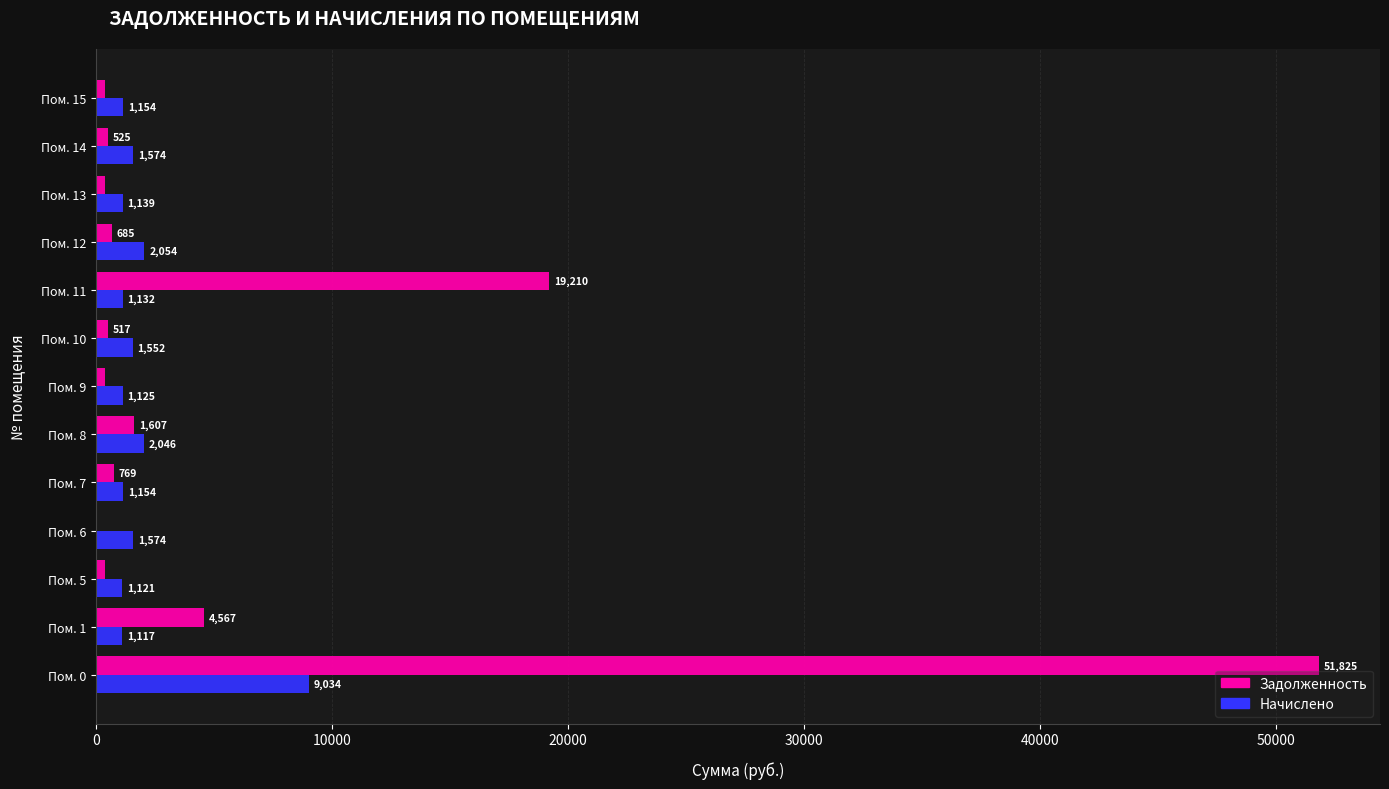

At which category is the sum across all series the highest?

Пом. 0